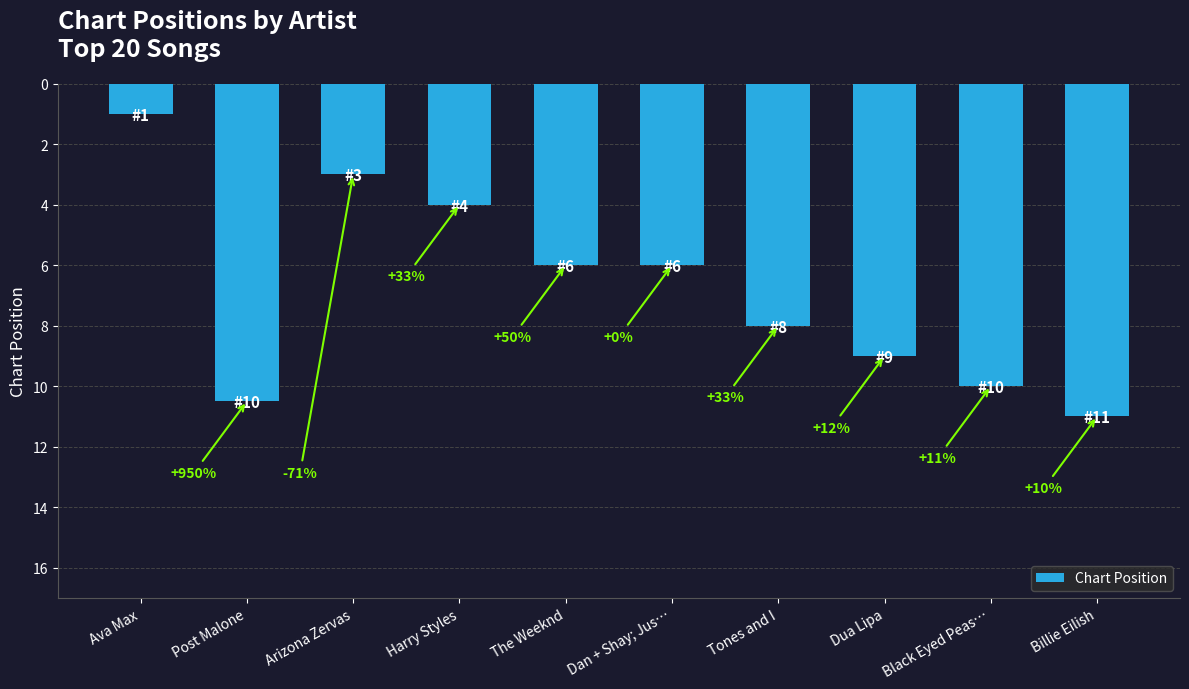

Are the bars horizontal?

No